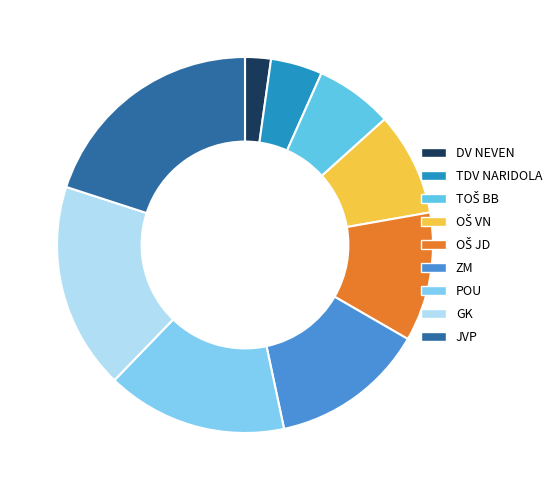

To the nearest percent, what is the difference between the largest and smallest slice percentages?

18%